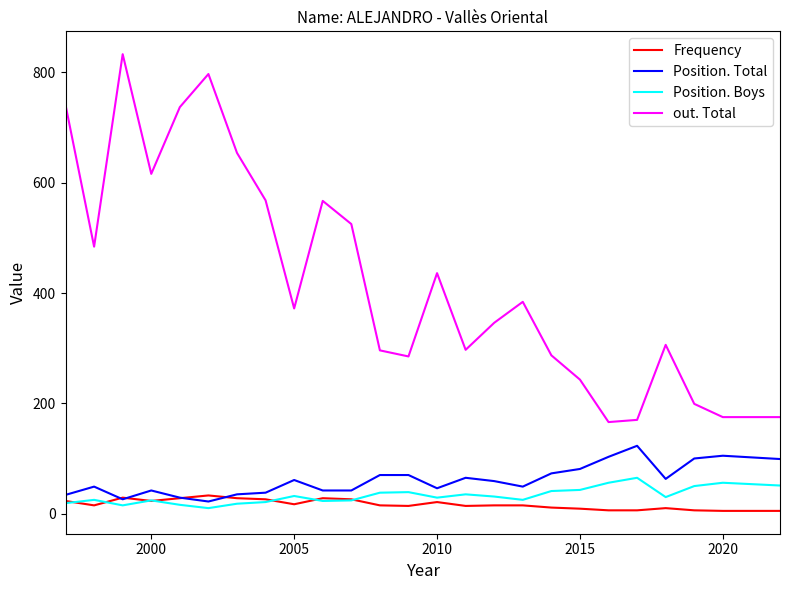

What is the average value of the out. Total series?

426